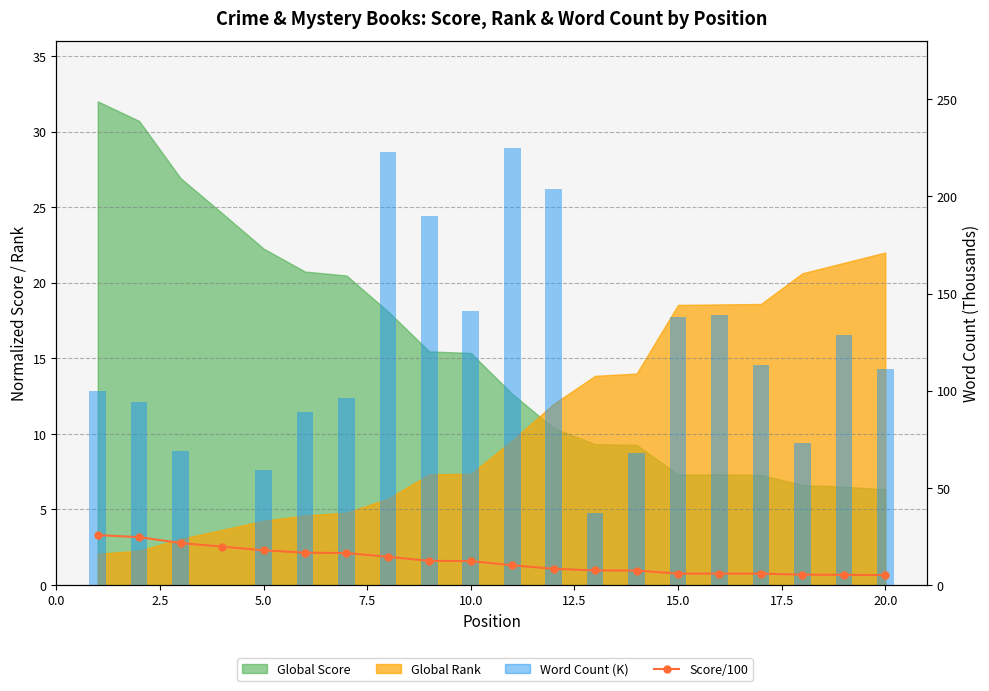

Which series has the largest total across all categories?

Word Count (K)